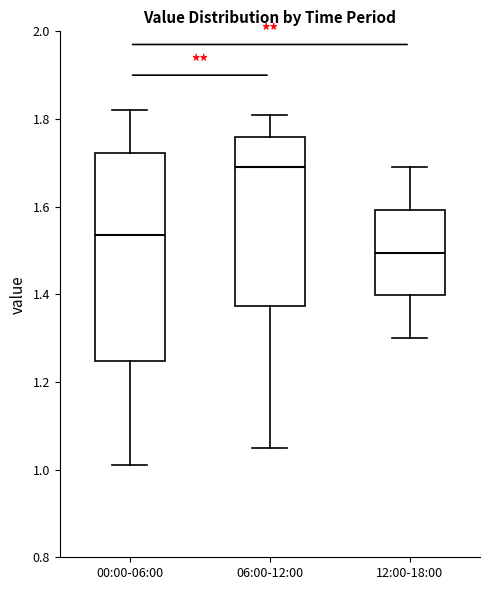

Reading left to right, transcribe this box plot: for each box, give where its median line is, the range the box spans, and where its two whiskers end, as read against the y-axis. The values are not printed on the chart, so give them approximately, as read against the axis.

00:00-06:00: median 1.54, box 1.24 to 1.72, whiskers 1.02 to 1.82
06:00-12:00: median 1.70, box 1.38 to 1.76, whiskers 1.06 to 1.82
12:00-18:00: median 1.50, box 1.40 to 1.60, whiskers 1.30 to 1.70